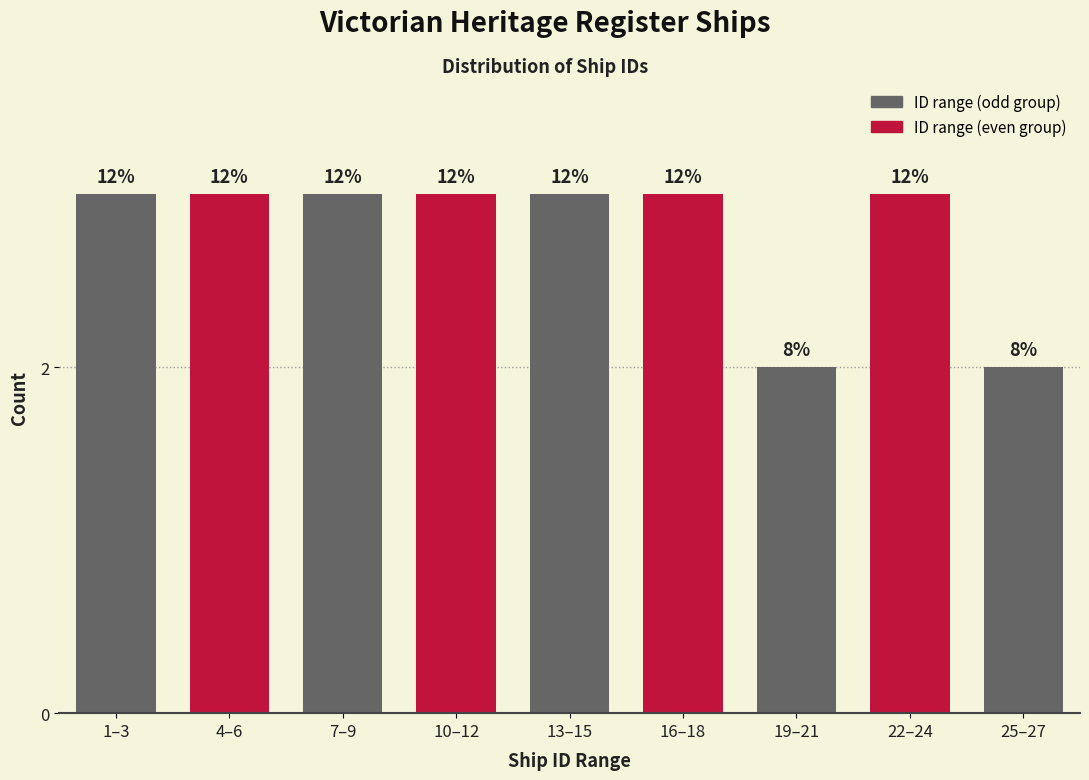

Does the chart contain any negative values?

No